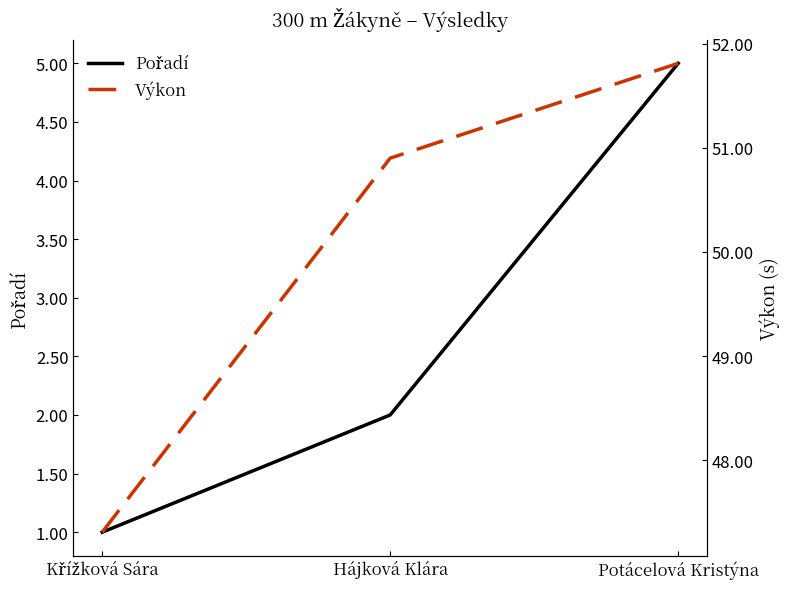

What is the sum of the Výkon values at Křížková Sára and Potácelová Kristýna?

99.1